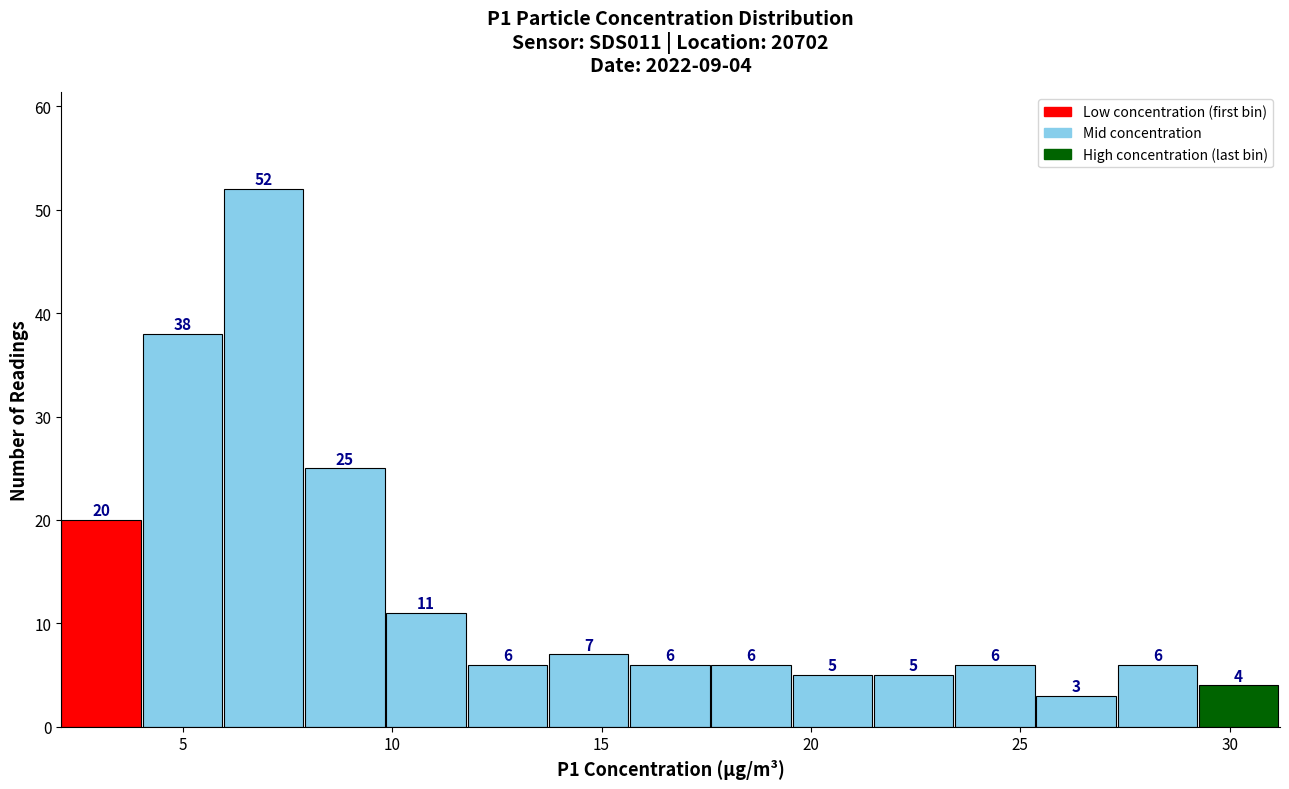

Read against the x-axis, roughly where is the centre of the tallest bar?

7.0